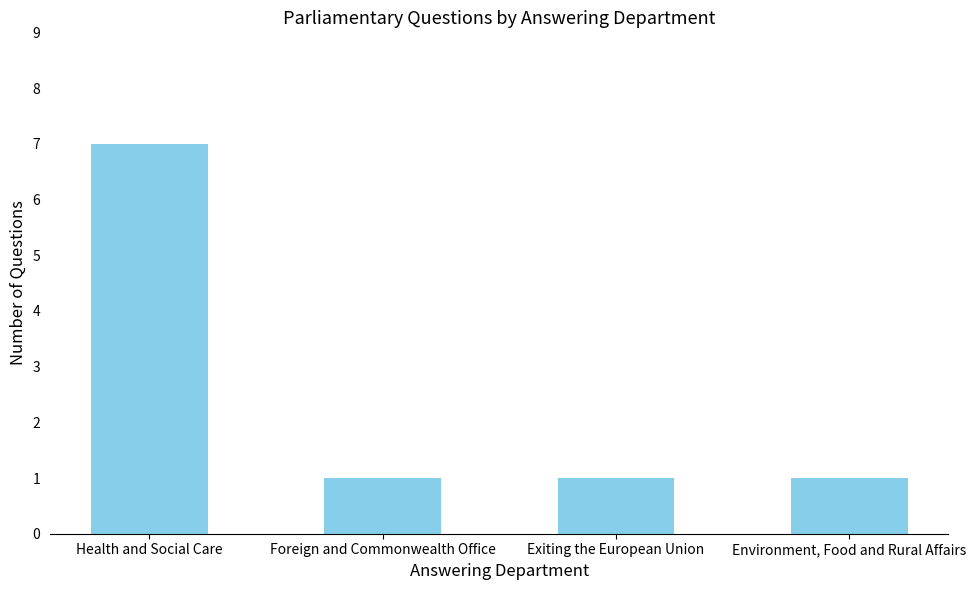

How many bars are there in total?

4